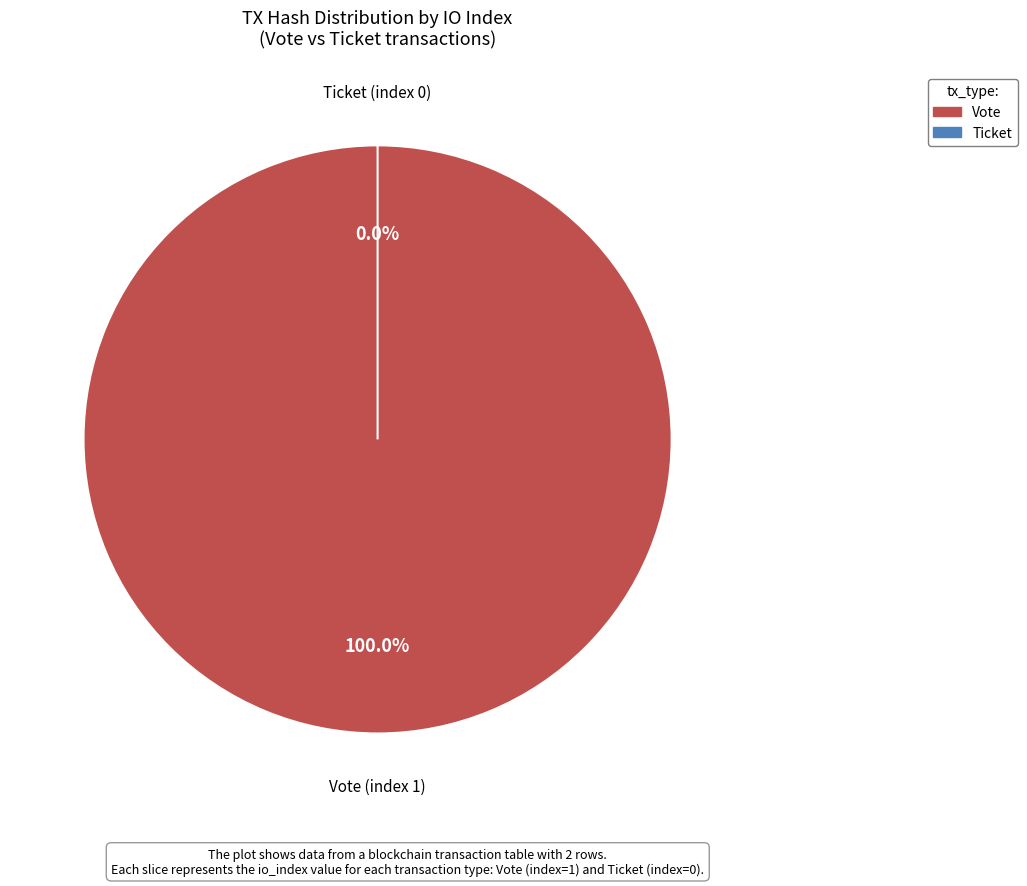

Combined, do Vote (index 1) and Ticket (index 0) account for over 50%?

Yes